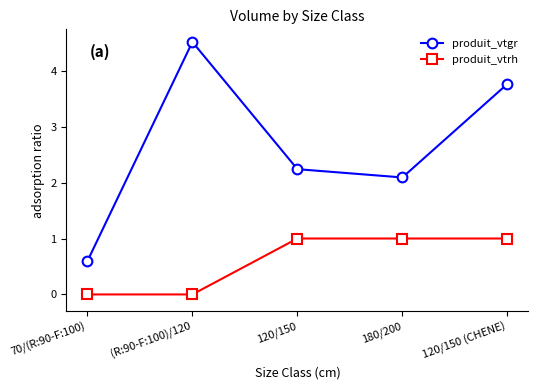

True or false: produit_vtrh has more than 2 points higher than both neighbors.

False